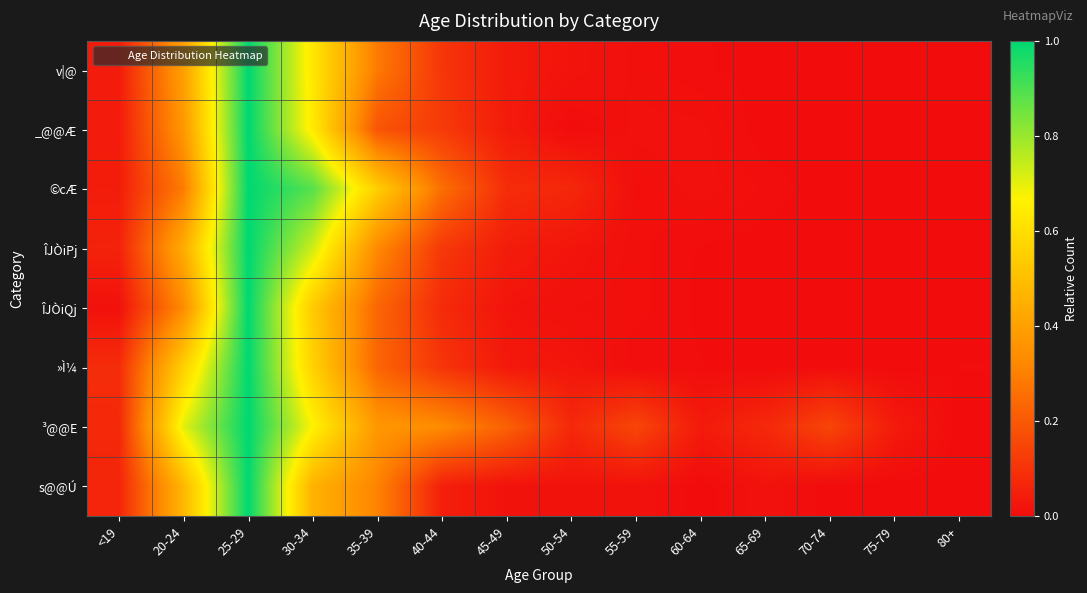

Between <19 and 50-54, which series saw the biggest shift?

»Ì¼